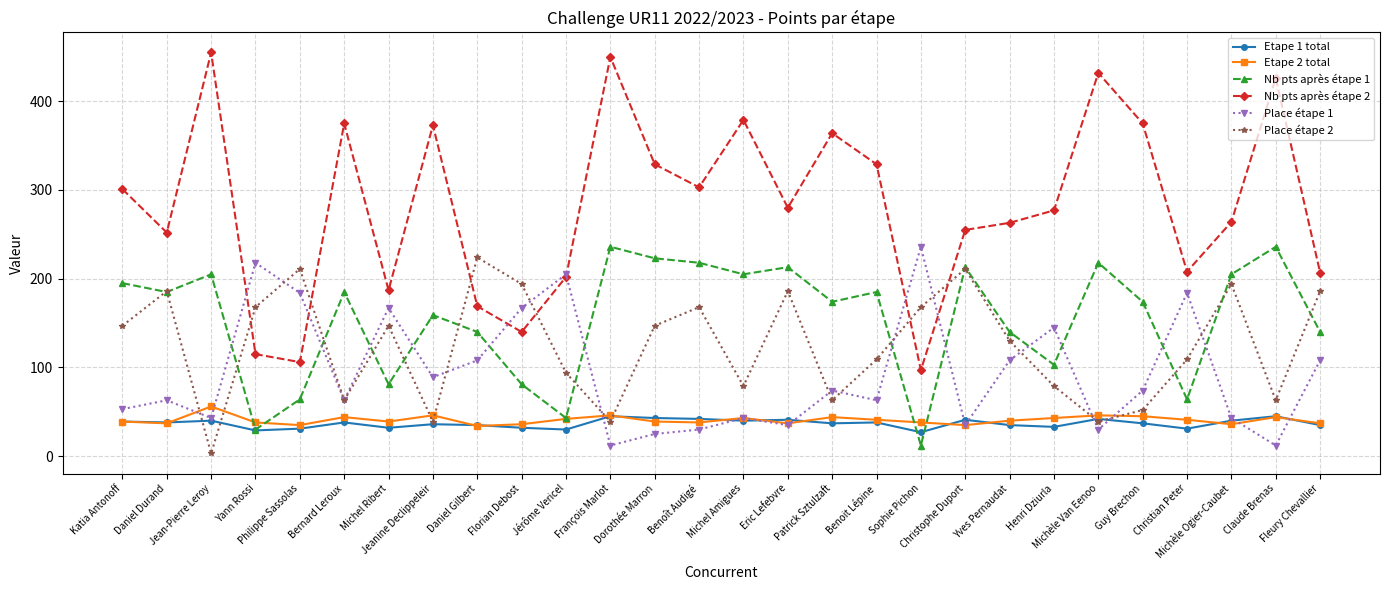

What is the difference between the Nb pts après étape 2 values at Benoît Audigé and Christophe Duport?

48